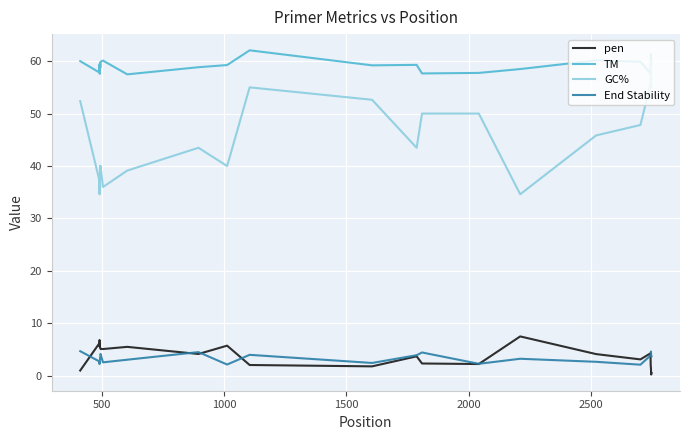

Which series has the widest spread of values?

GC%